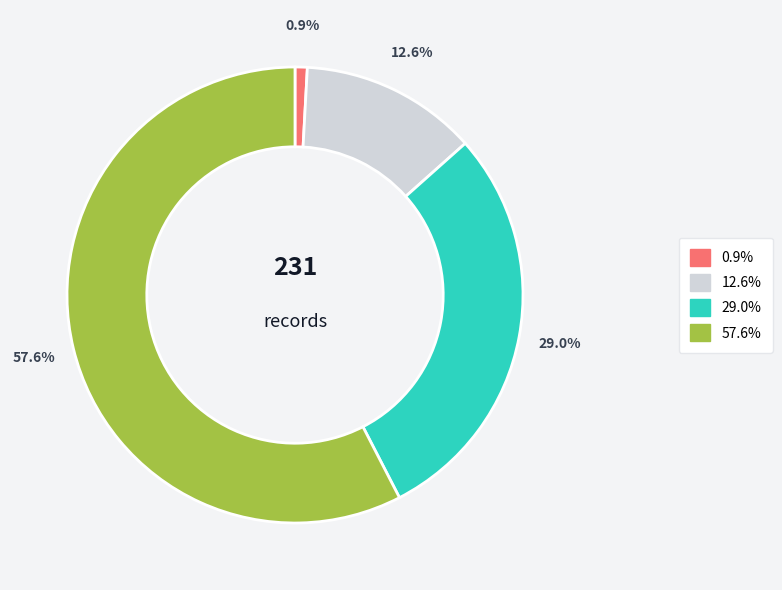

Does any single category account for the majority?

Yes